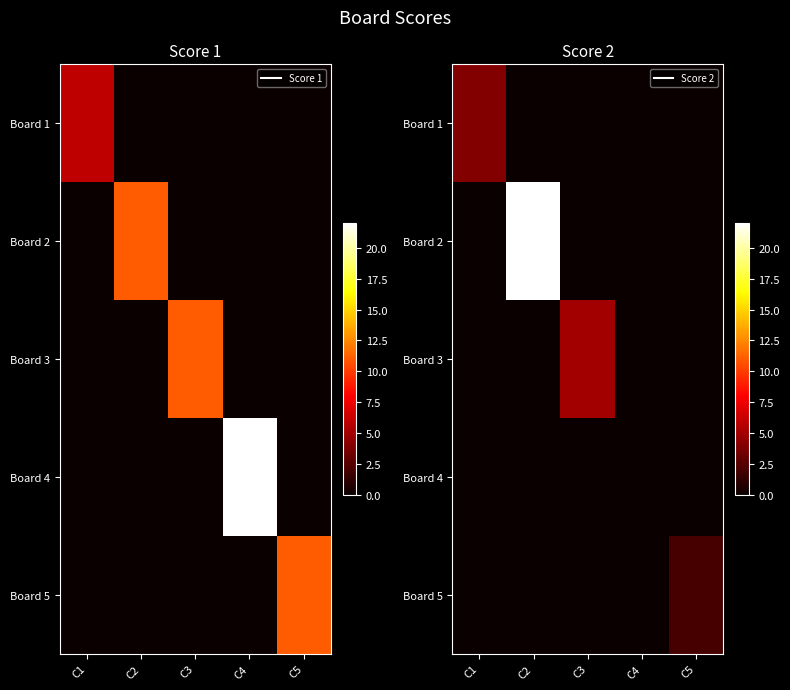

The value of Board 2 at C2 is 22. True or false?

True